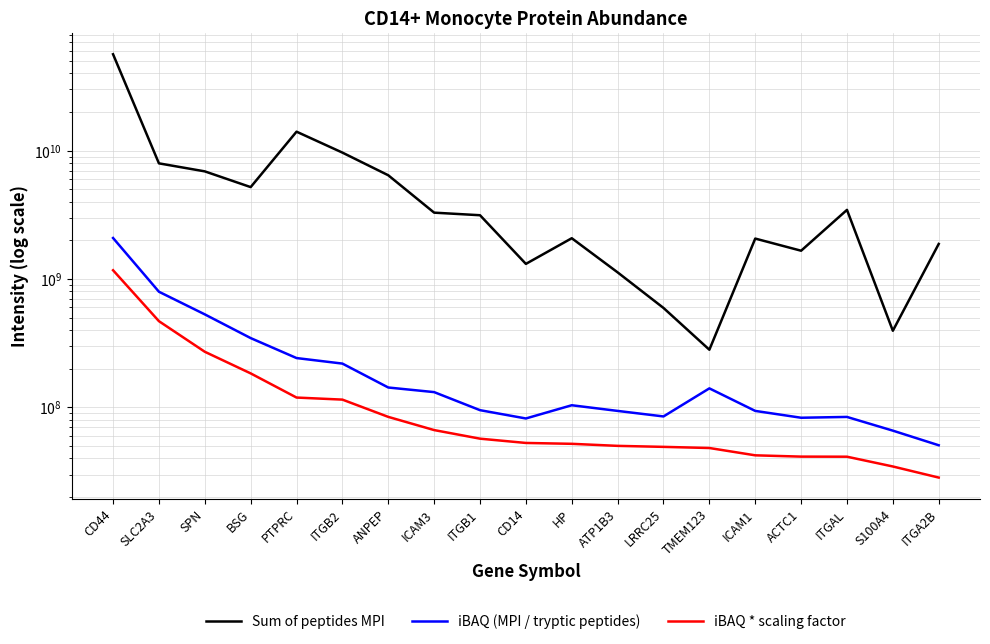

What are all the series names shown in the legend?

Sum of peptides MPI, iBAQ (MPI / tryptic peptides), iBAQ * scaling factor